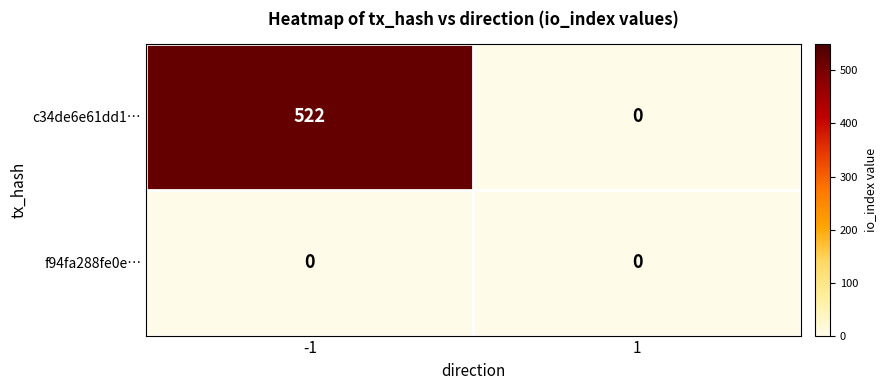

At which category is the sum across all series the highest?

-1